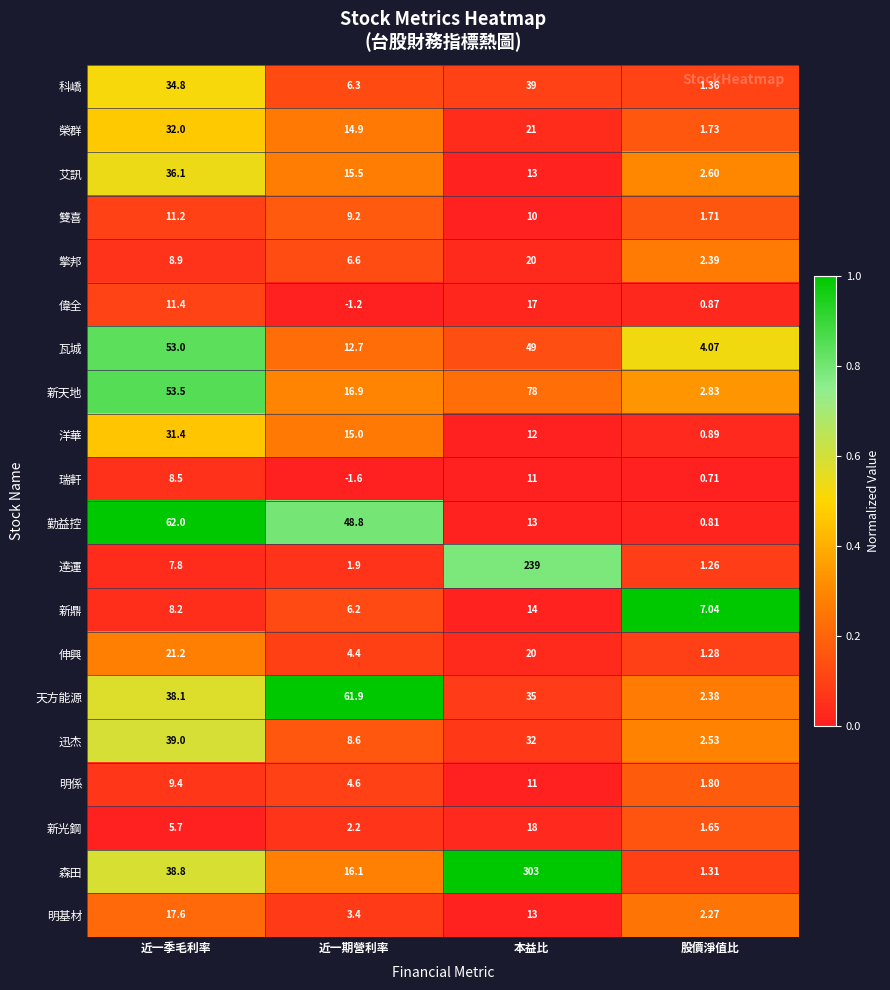

List the labels in order of 偉全 value, largest first.

本益比, 近一季毛利率, 股價淨值比, 近一期營利率